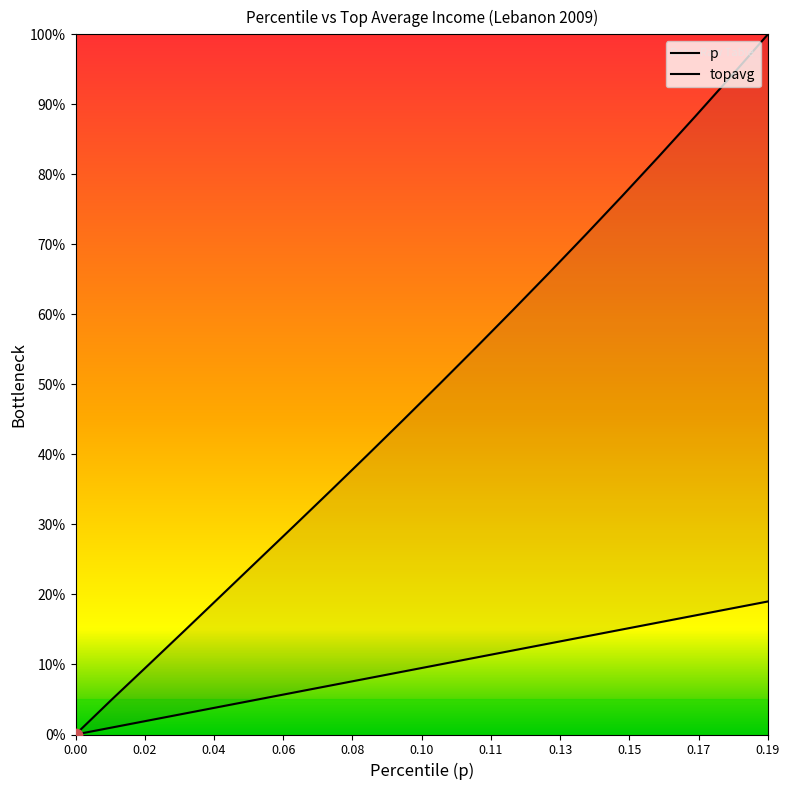

What is the total value across all series at 0.15?

91.9